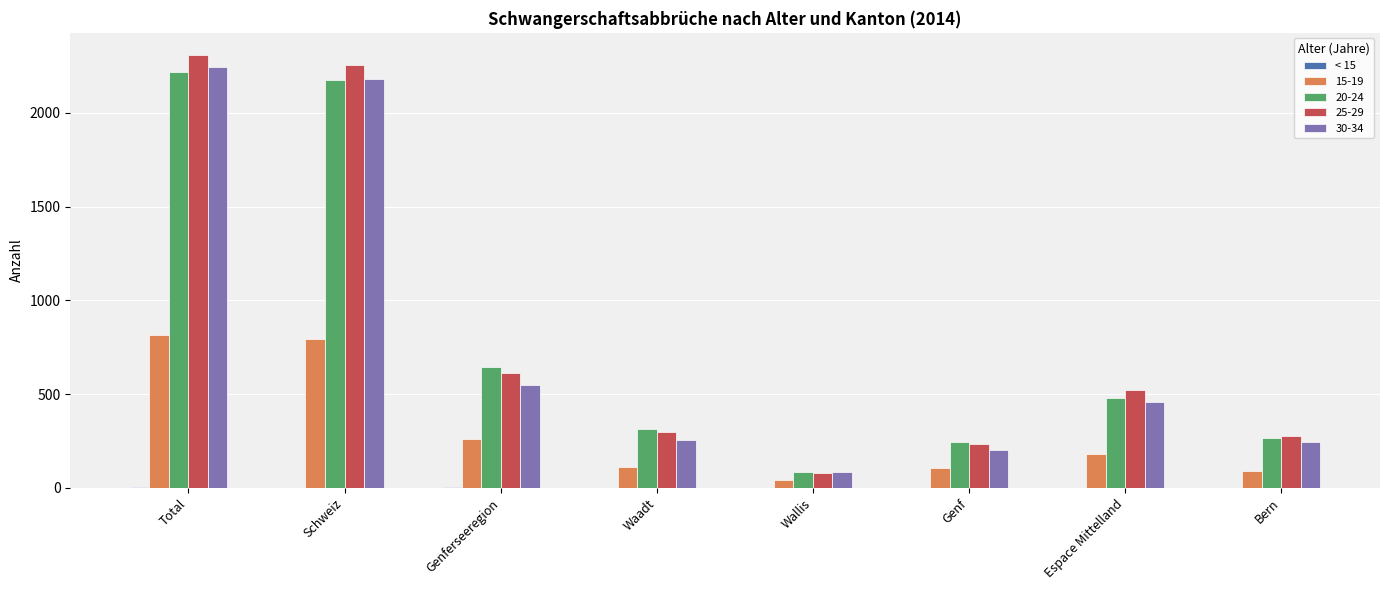

Is the value of 20-24 at Bern greater than the value of 15-19 at Wallis?

Yes